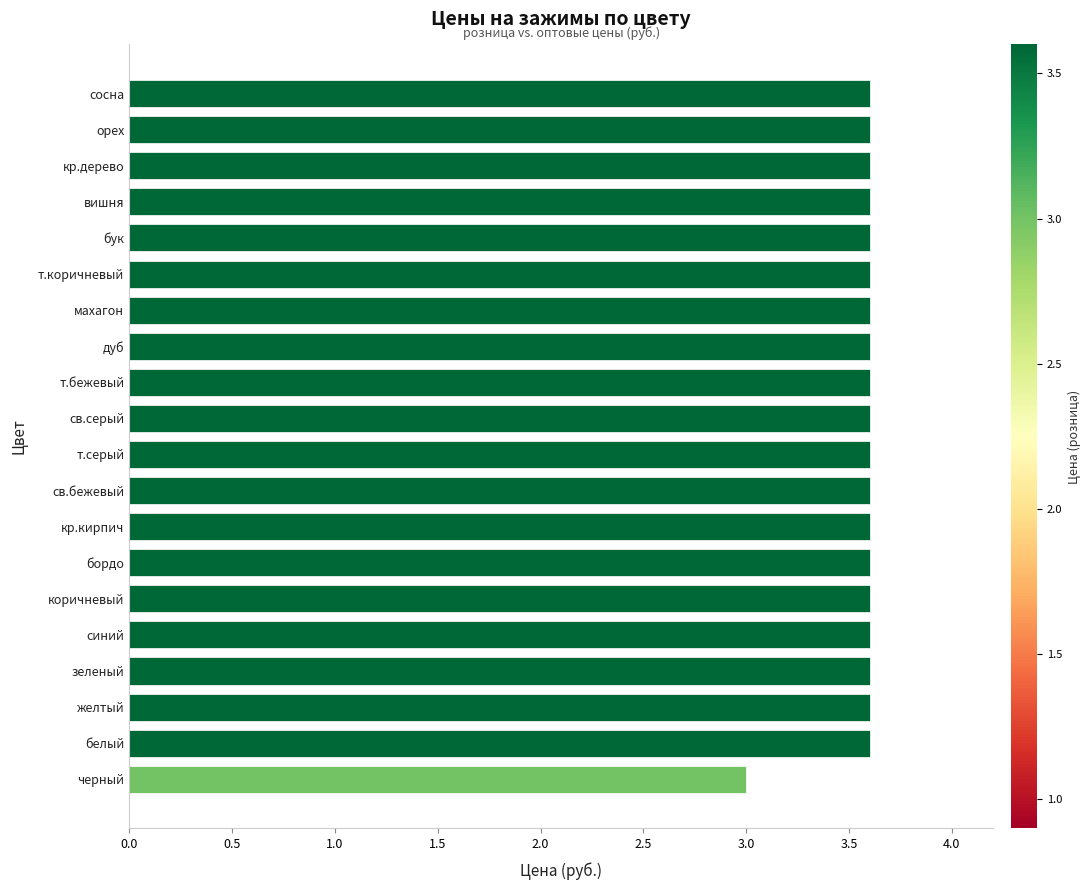

Is it true that the value at коричневый is 5.9?

False